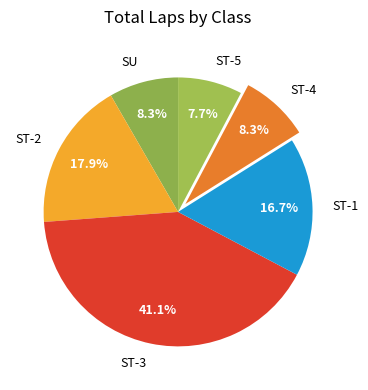

To the nearest percent, what is the difference between the ST-3 and ST-5 slice percentages?

33%